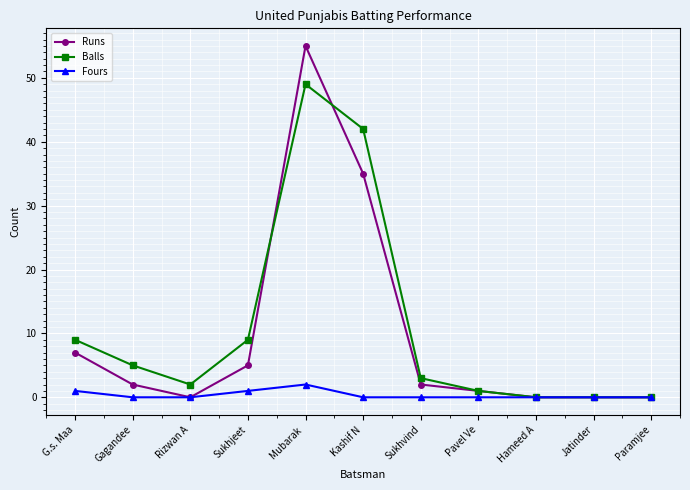

Between Gagandee and Jatinder, which series saw the biggest shift?

Balls